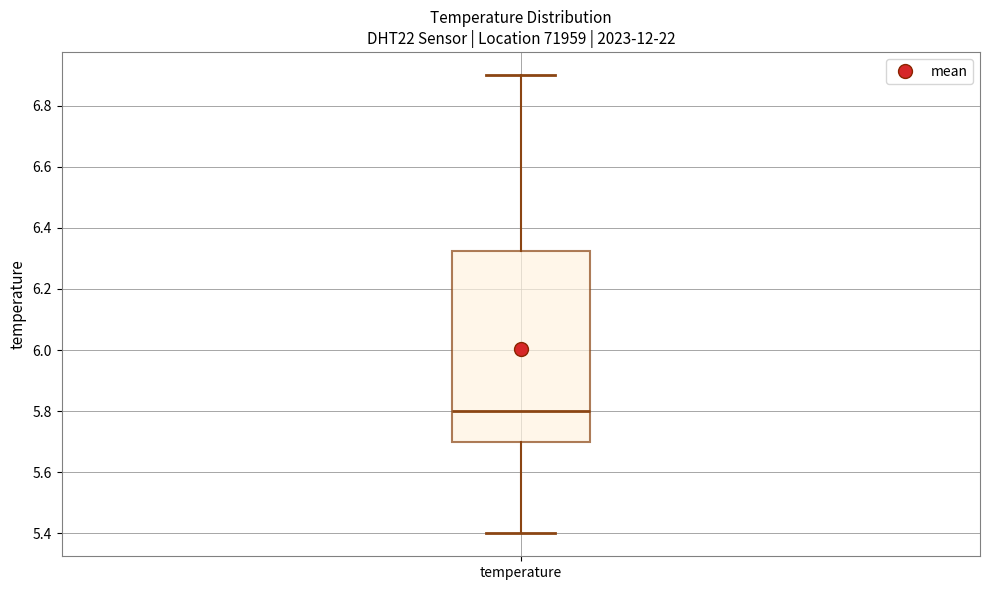

Transcribe this box plot: give where the median line is, the range the box spans, and where the two whiskers end, as read against the y-axis. The values are not printed on the chart, so give them approximately, as read against the axis.

median 5.80, box 5.70 to 6.32, whiskers 5.40 to 6.90